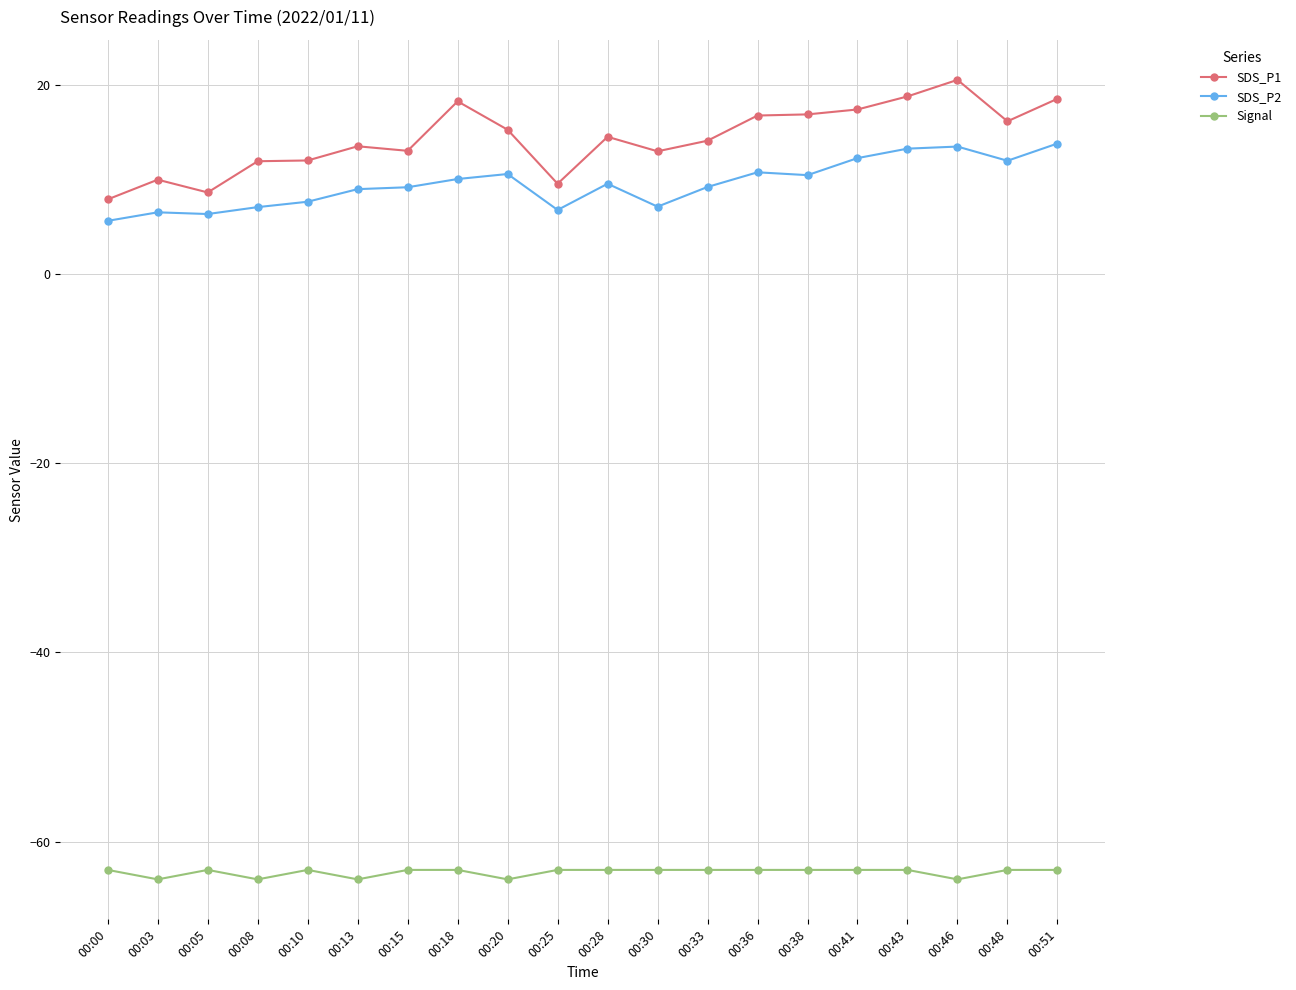

What is the value of the Signal point at the 16th from the left?

-63.0